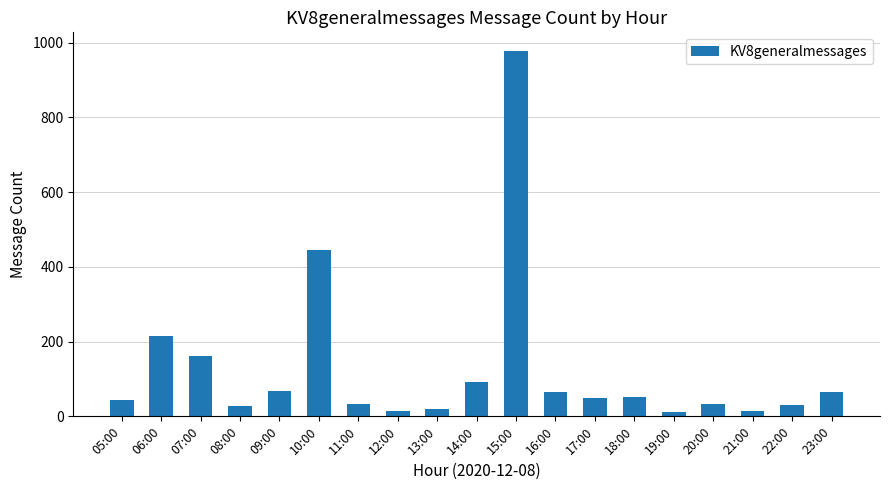

What is the value of the 7th bar from the left?

32